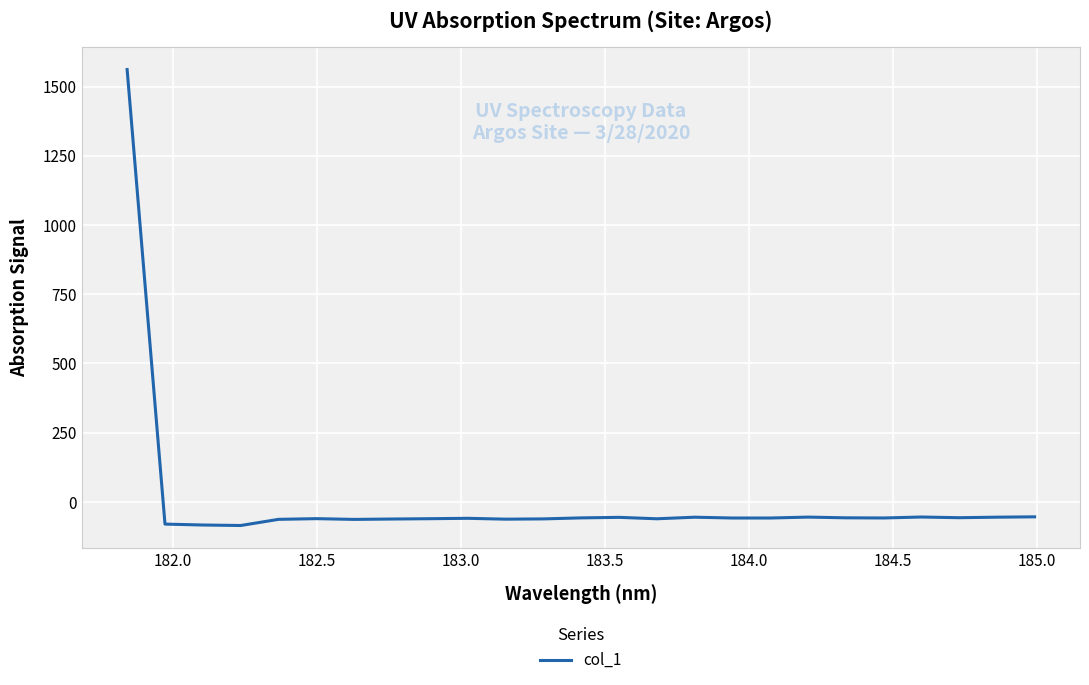

What is the difference between the maximum and minimum values?

1646.6